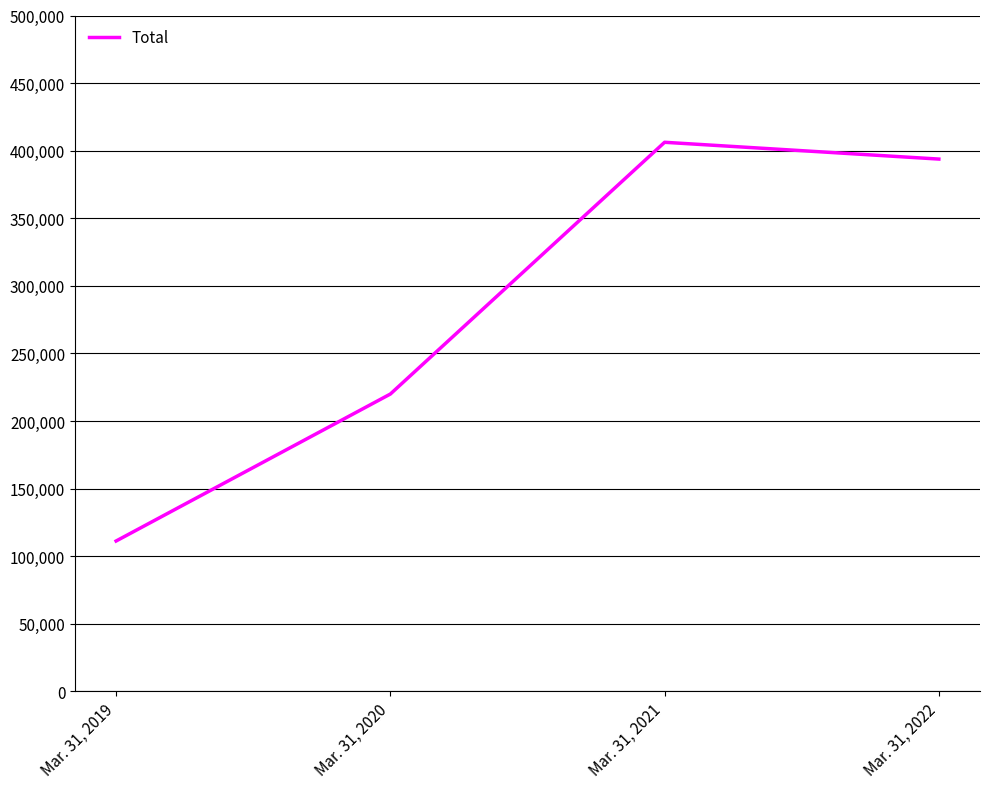

At which category does the data reach its first local peak?

Mar. 31, 2021